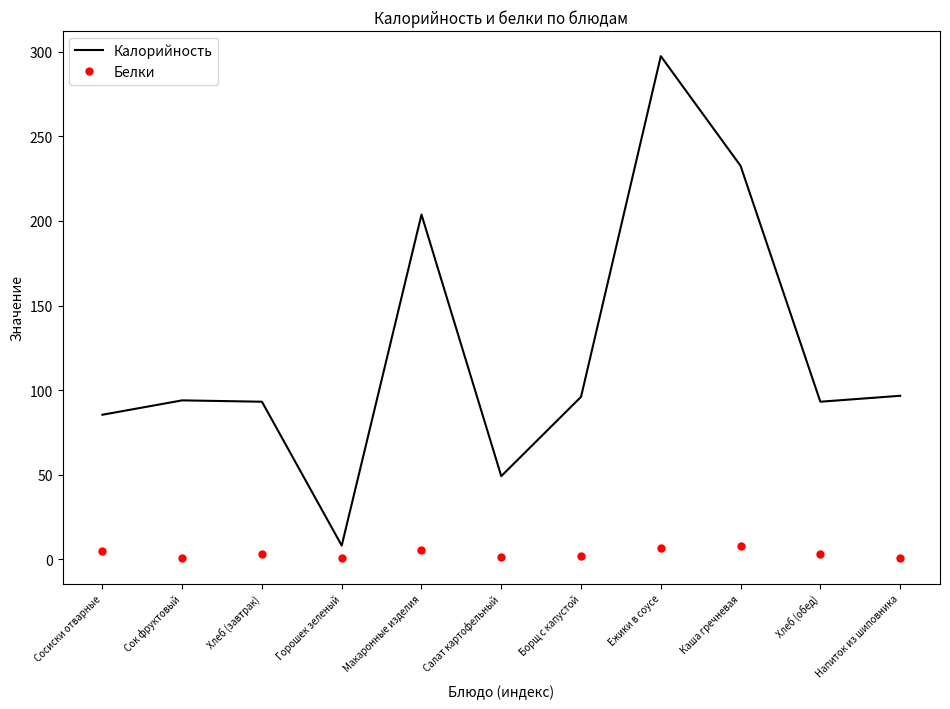

What is the highest value of the Калорийность series?

297.4